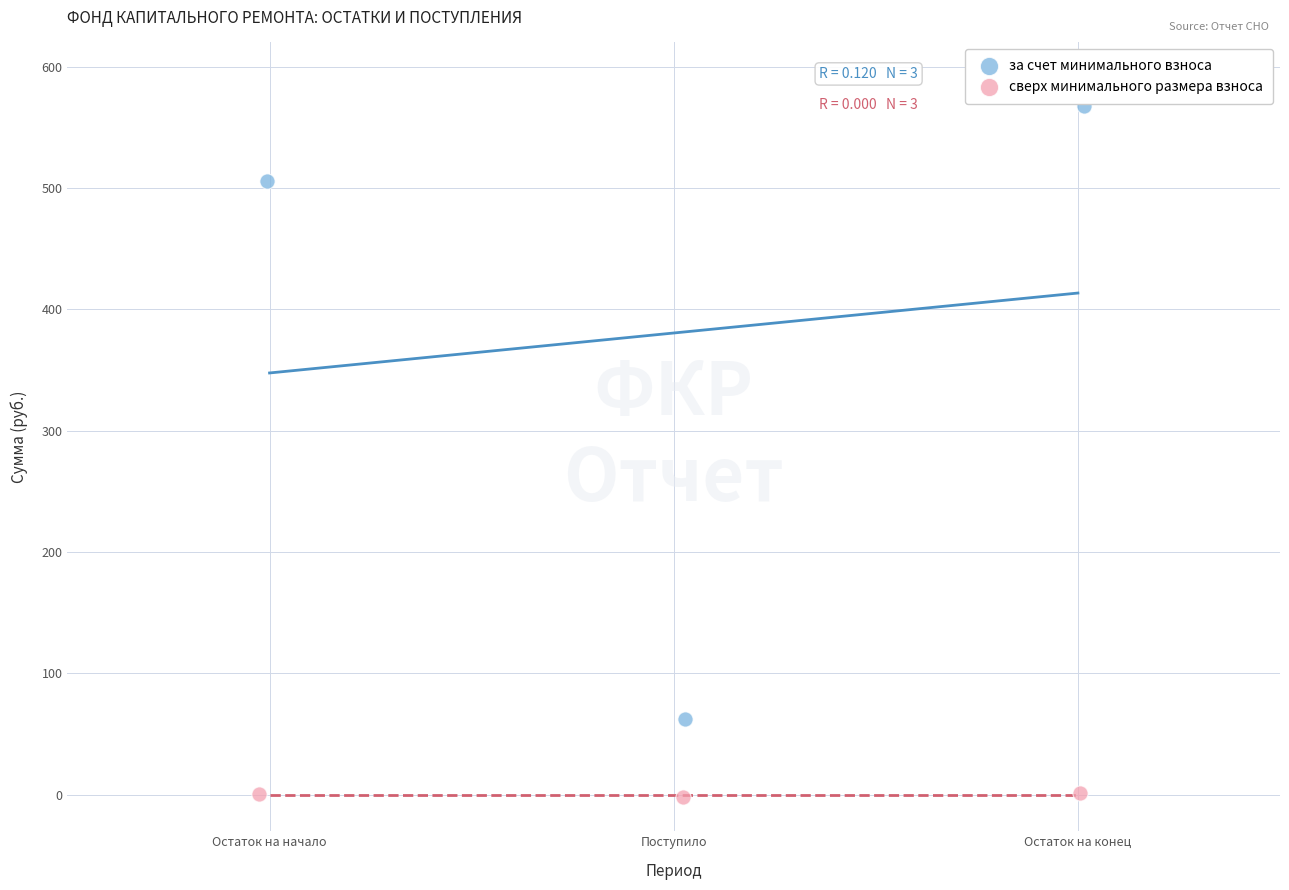

What are all the series names shown in the legend?

за счет минимального взноса, сверх минимального размера взноса